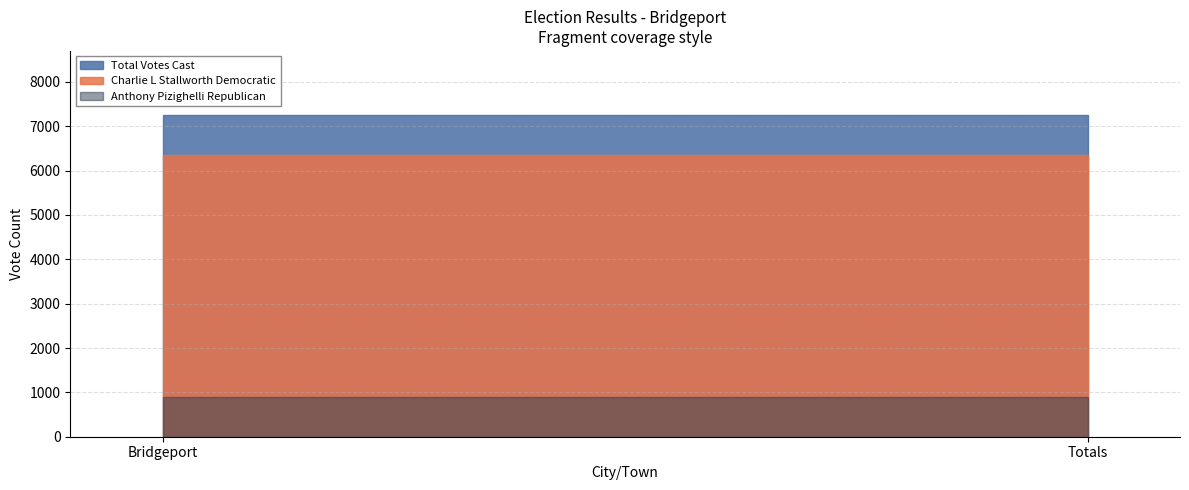

What is the spread (max minus min) of values at Bridgeport?

6353